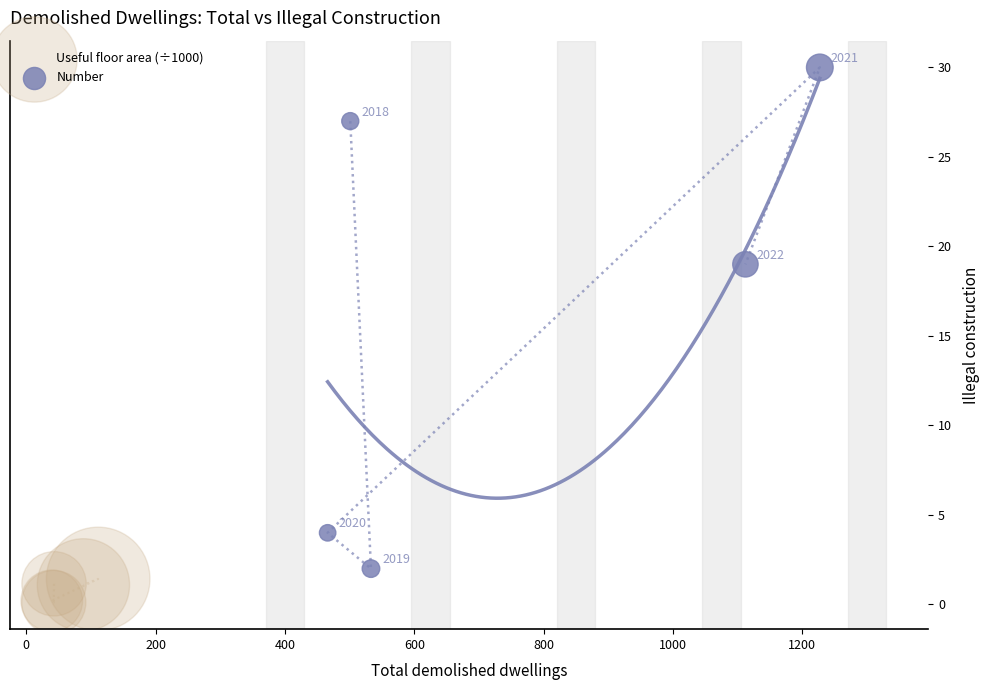

Which series contains the highest Y value?

Number